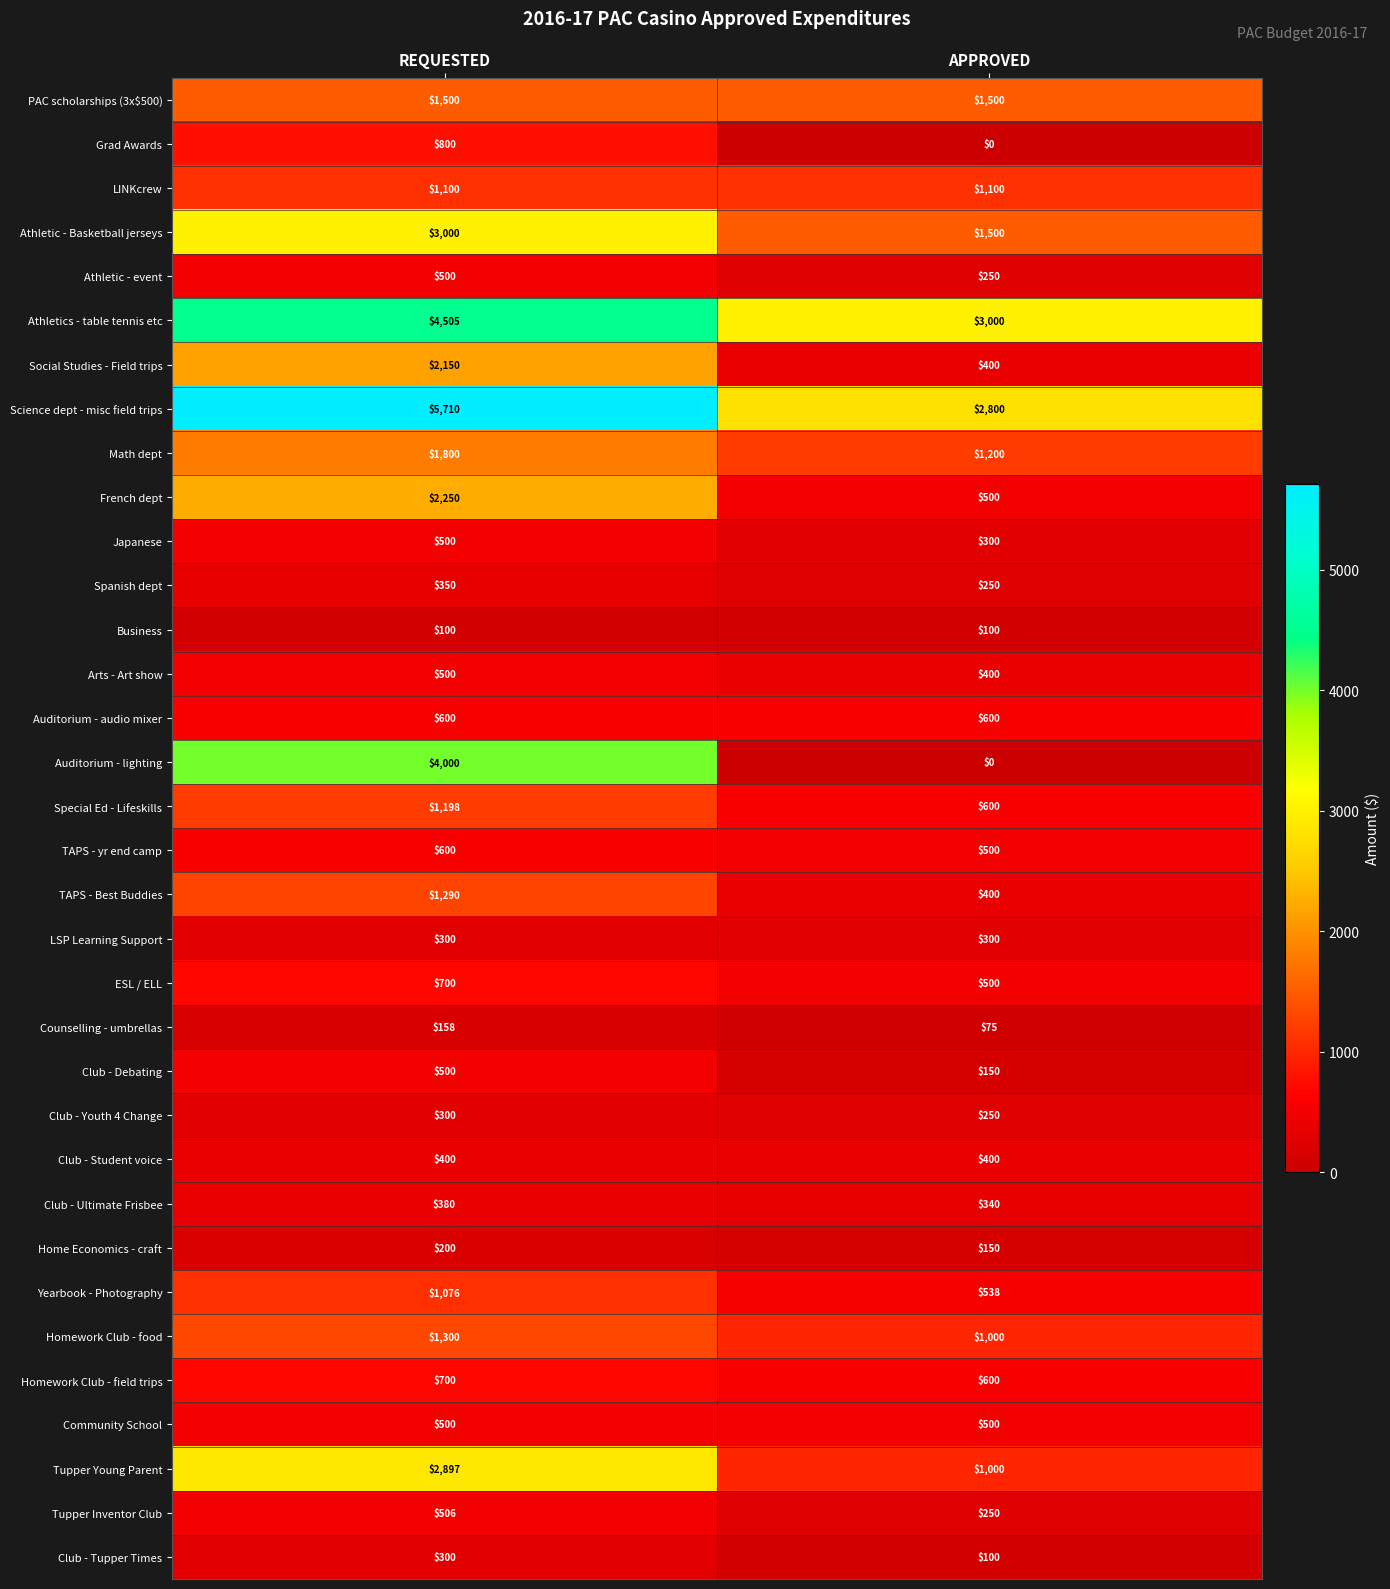

What is the average value of the Grad Awards series?

400